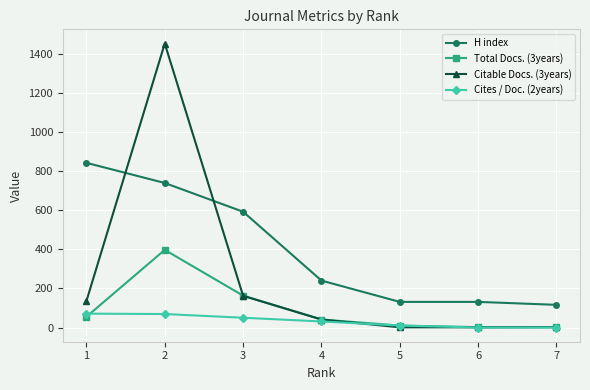

How many distinct data groups are displayed?

4